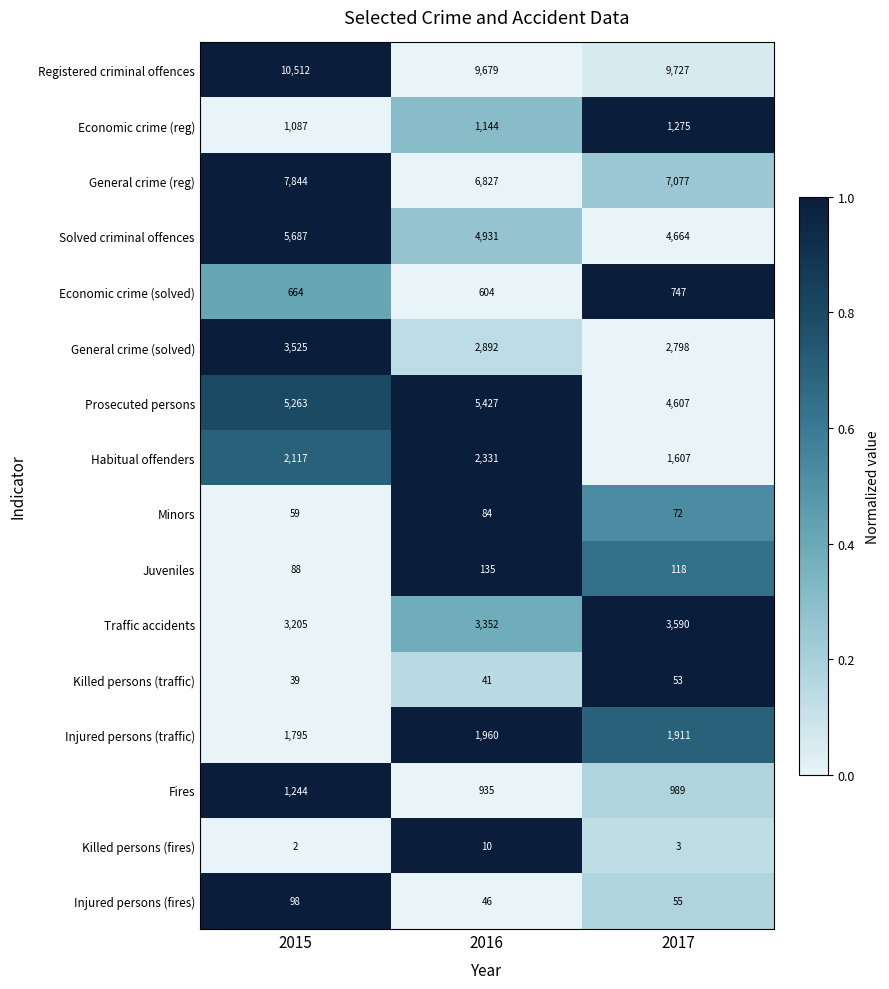

What is the difference between the second highest and minimum values in the Solved criminal offences series?

267